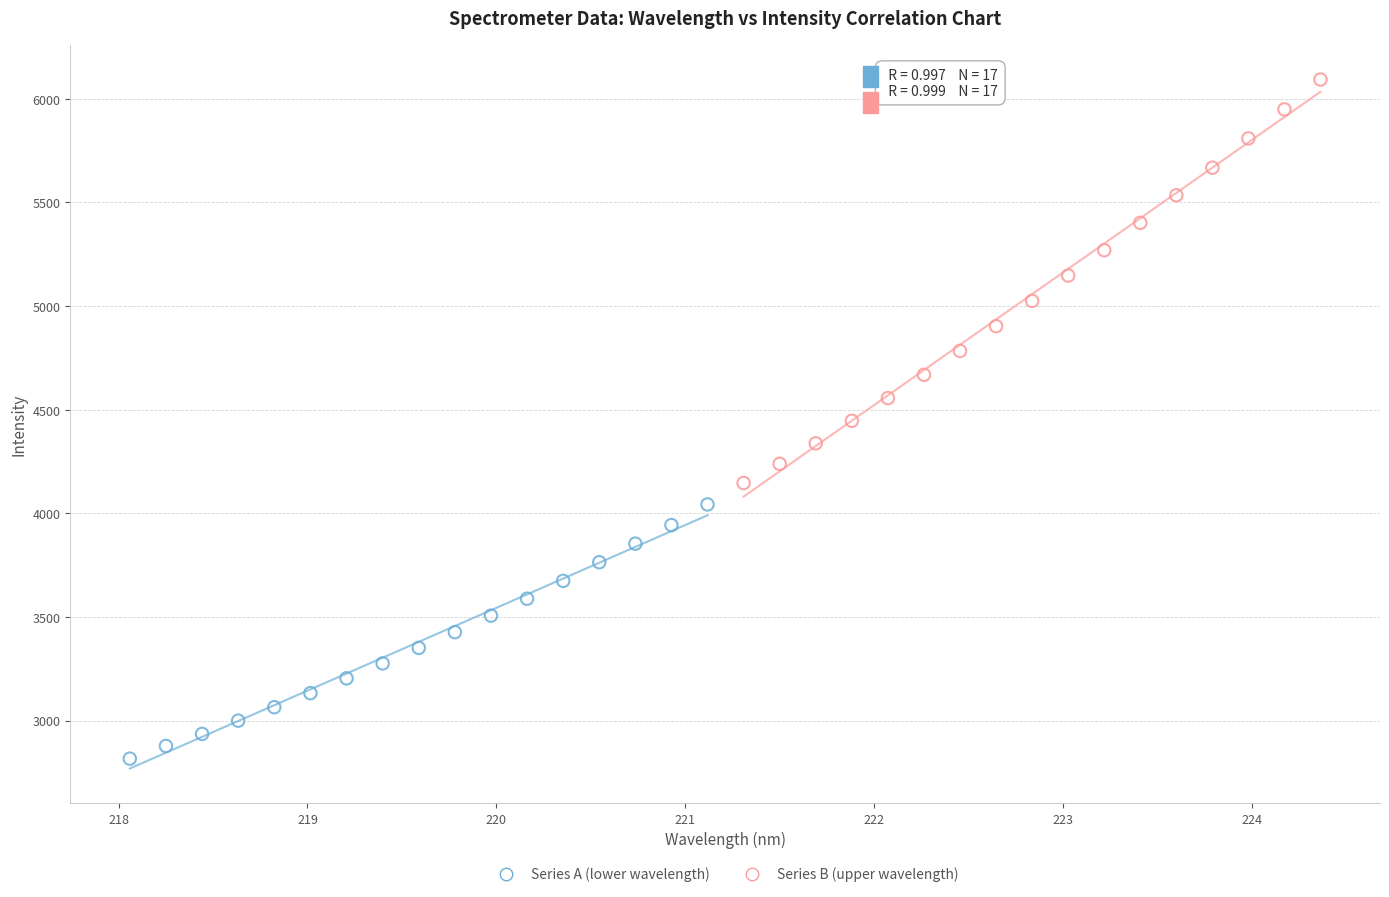

What are all the series names shown in the legend?

Series A (lower wavelength), Series B (upper wavelength)